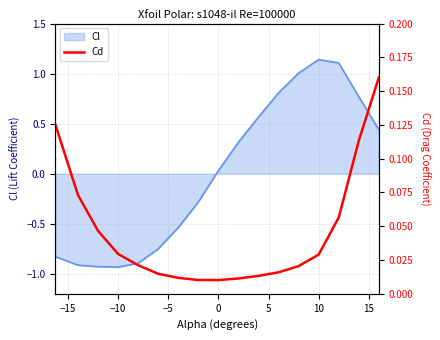

The chart shows a value of 0.2 at 16. True or false?

True